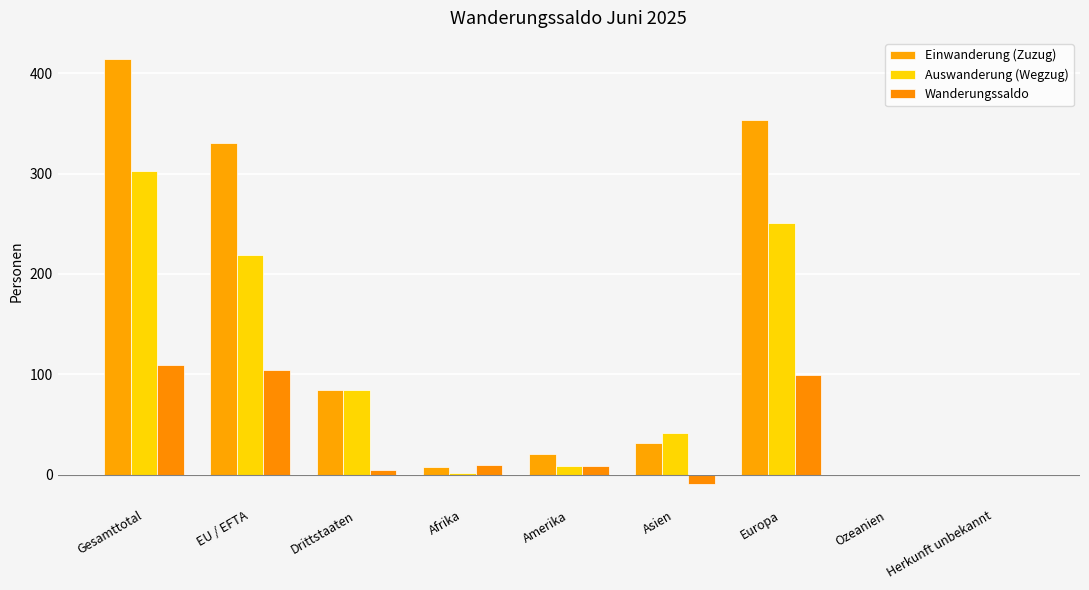

Which series has the widest spread of values?

Einwanderung (Zuzug)